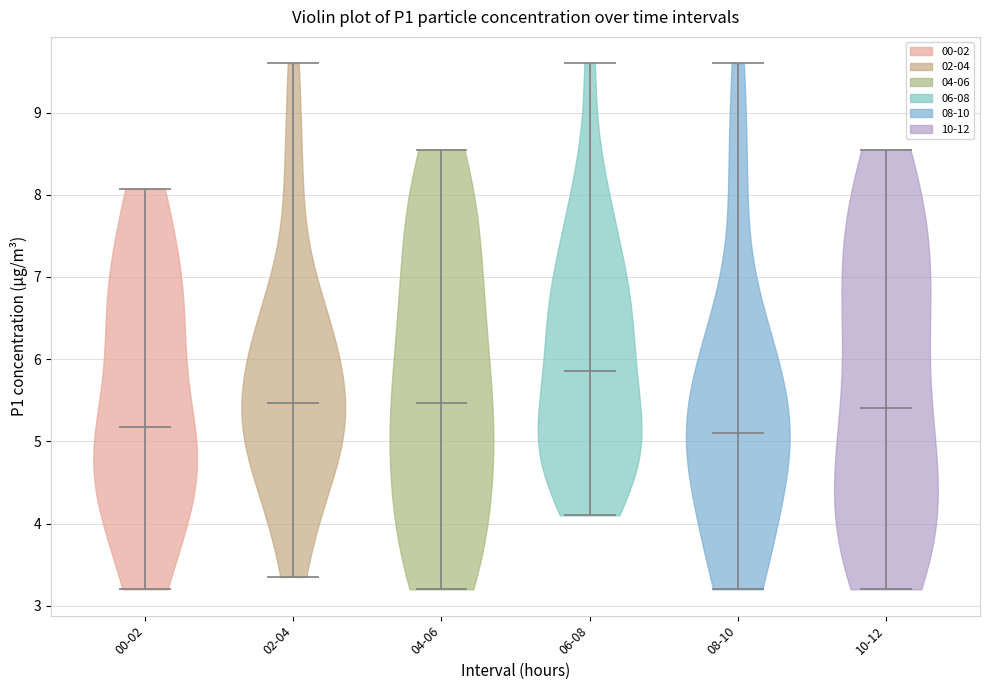

Reading left to right, read every violin against the y-axis: where its median line is, and the lowest and highest points it reaches. The values are not printed on the chart, so give them approximately, as read against the axis.

00-02: median line 5.2, lowest point 3.2, highest point 8.1
02-04: median line 5.5, lowest point 3.4, highest point 9.6
04-06: median line 5.5, lowest point 3.2, highest point 8.6
06-08: median line 5.9, lowest point 4.1, highest point 9.6
08-10: median line 5.1, lowest point 3.2, highest point 9.6
10-12: median line 5.4, lowest point 3.2, highest point 8.6